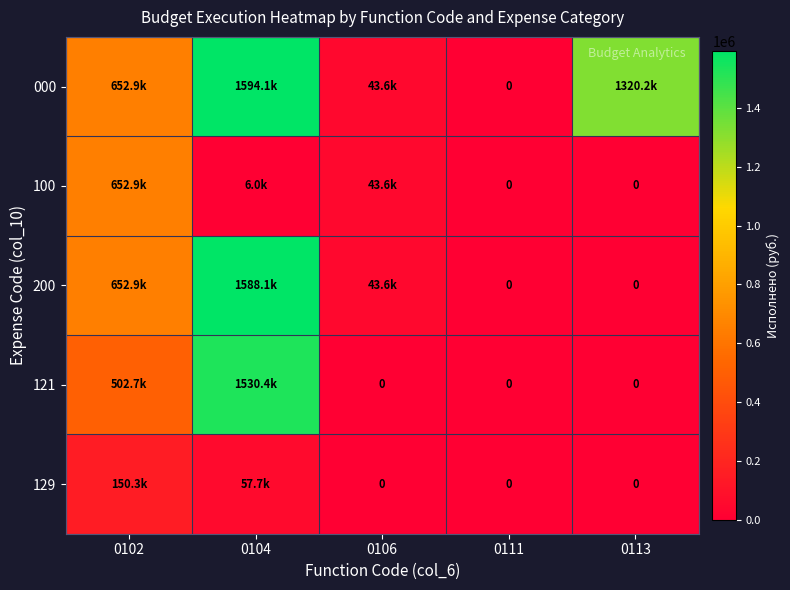

Rank the series at 0111 from lowest to highest value.

000, 100, 200, 121, 129